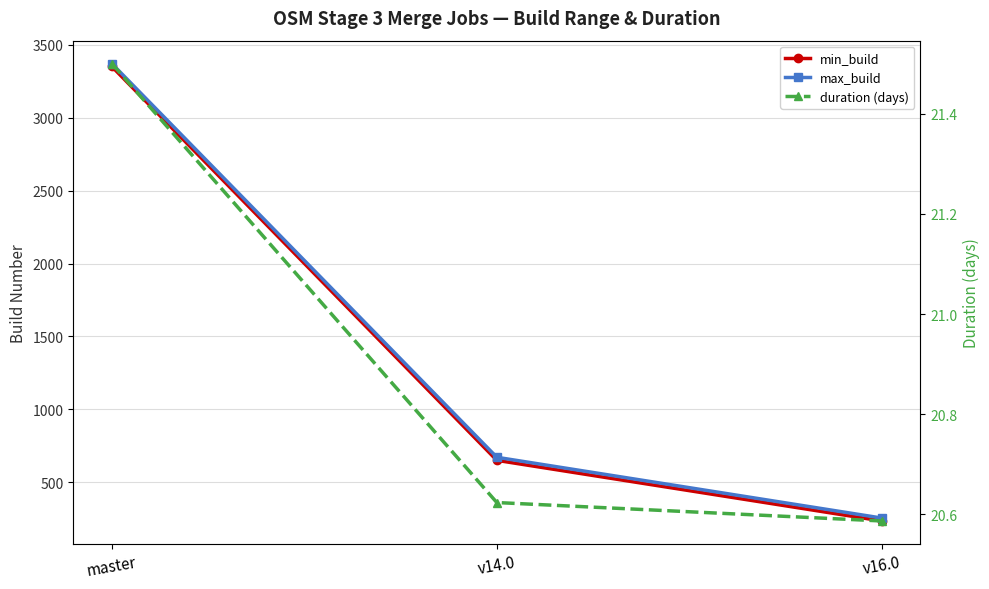

What is the spread (max minus min) of values at v14.0?

650.4